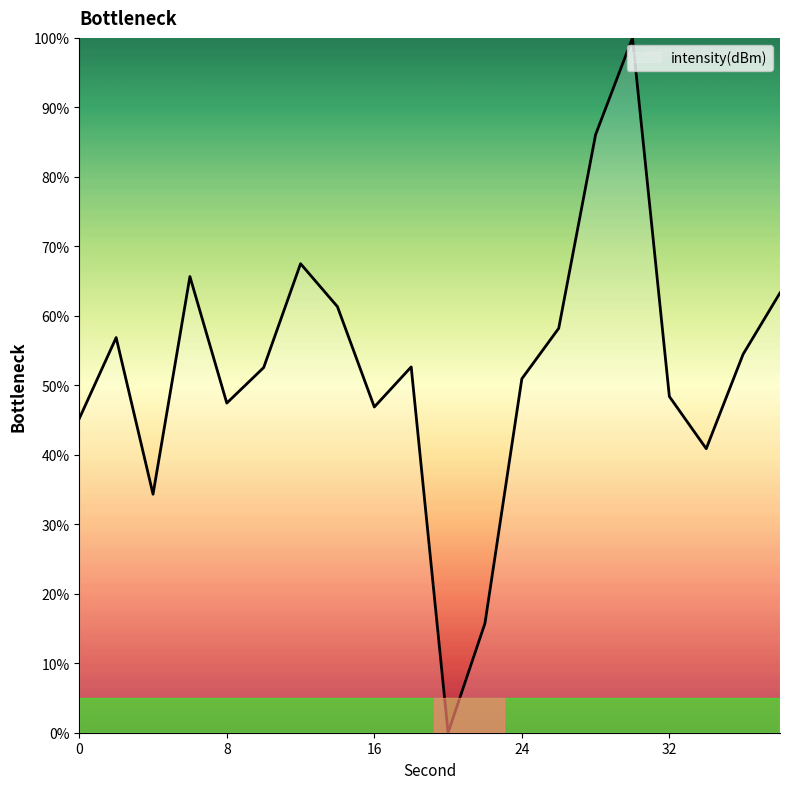

How many lines are shown in the chart?

1